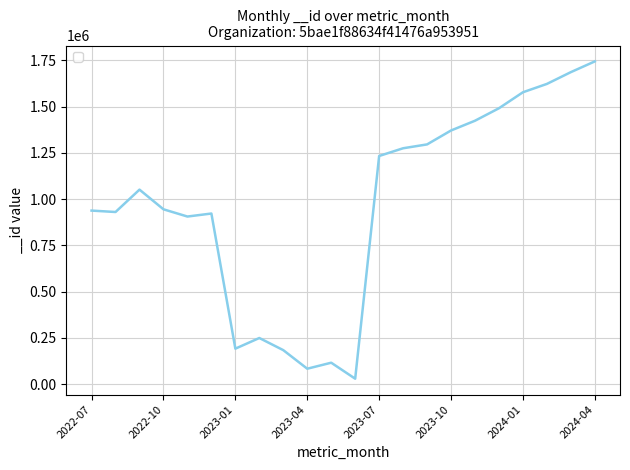

How many values are below 1050971?

11